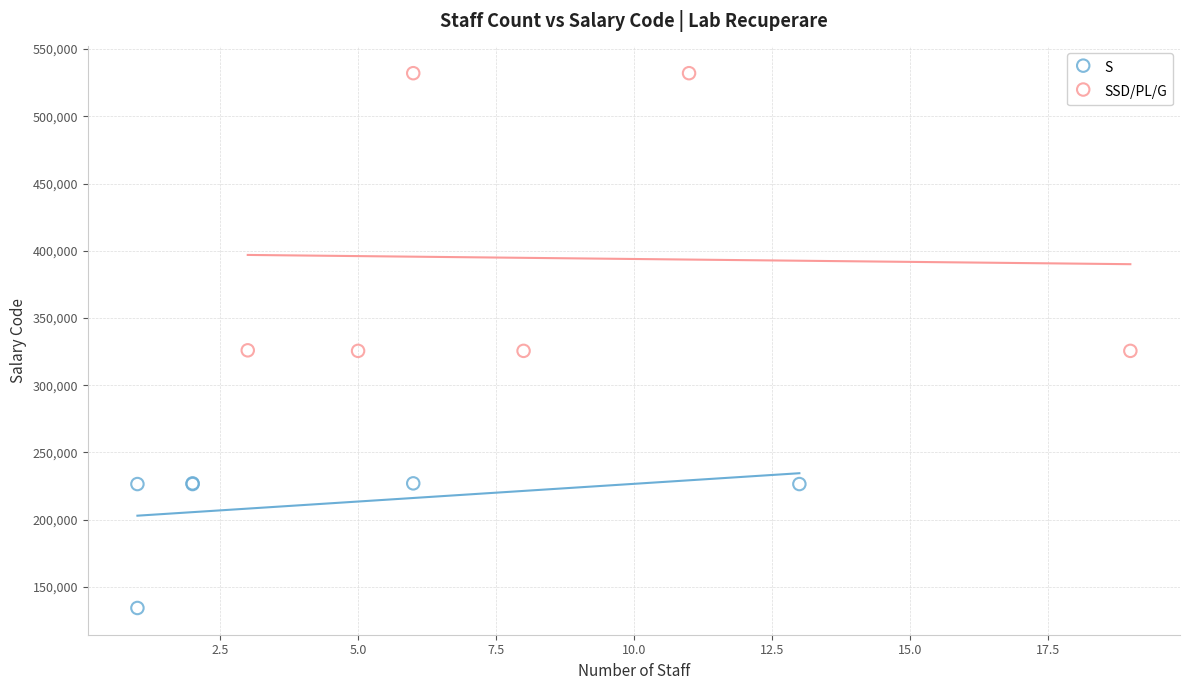

What are all the series names shown in the legend?

S, SSD/PL/G